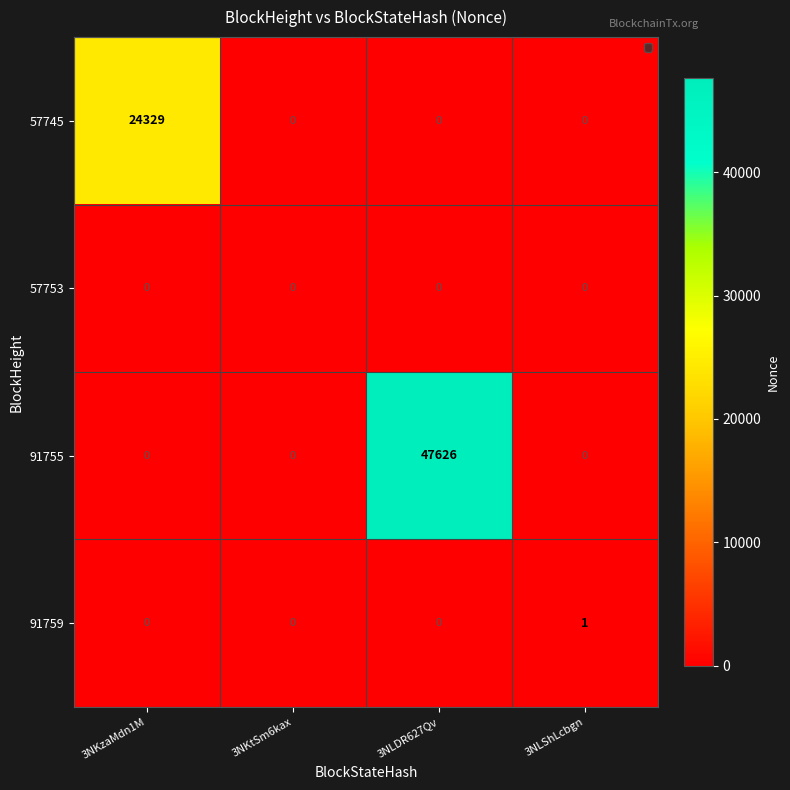

True or false: 57745 has a value of -16035 at 3NLShLcbgn.

False